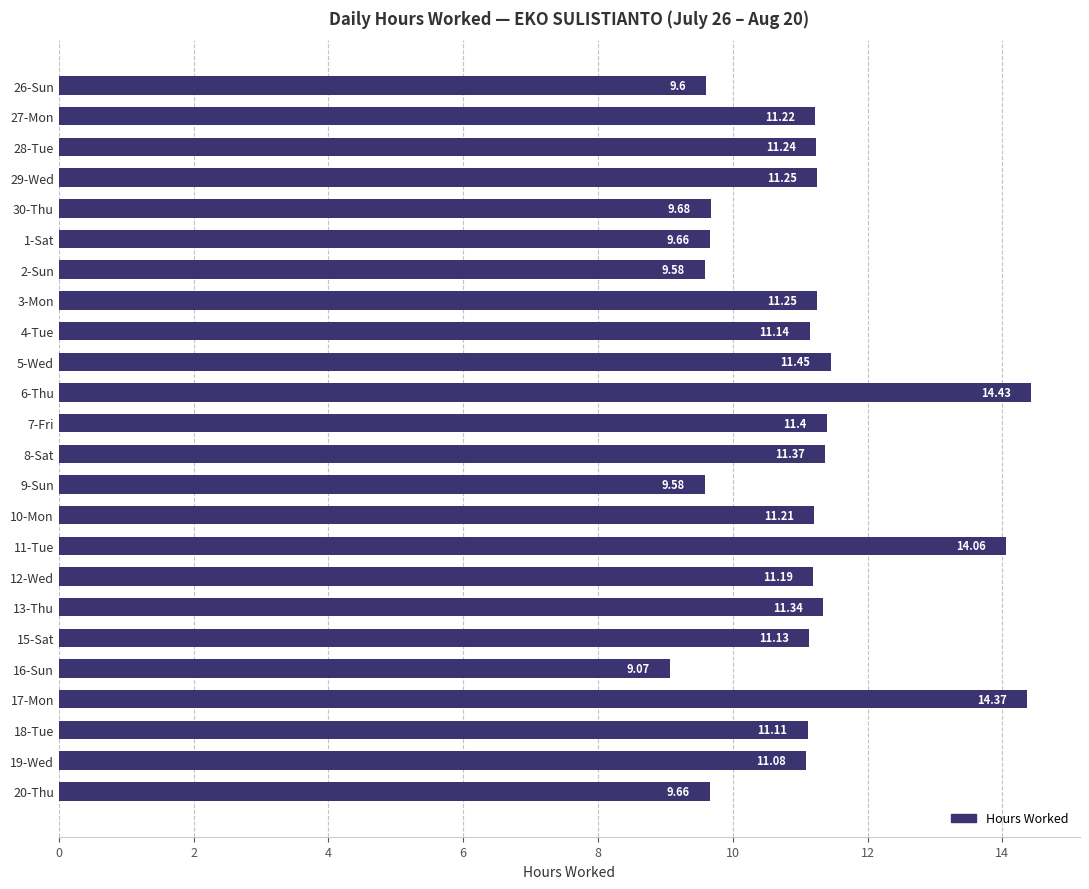

What is the average value?

11.1